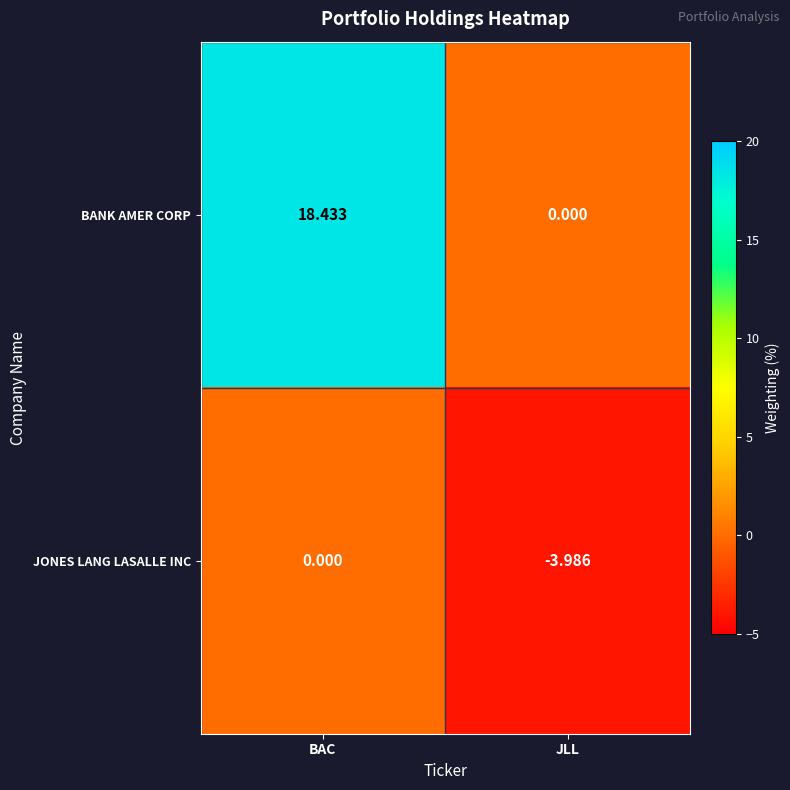

Rank the series by their average value, from highest to lowest.

BANK AMER CORP, JONES LANG LASALLE INC